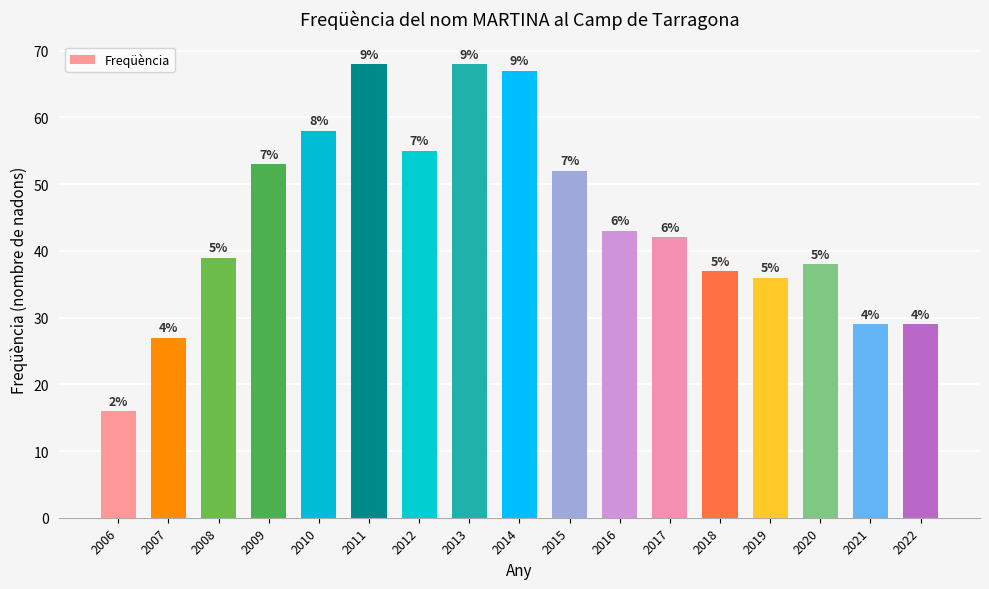

At which label is the value closest to 42?

2017